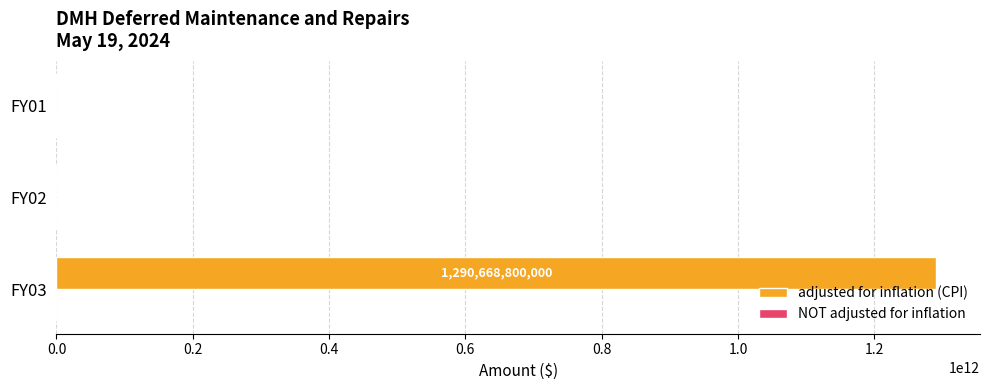

Between FY03 and FY02, which series saw the biggest shift?

adjusted for inflation (CPI)